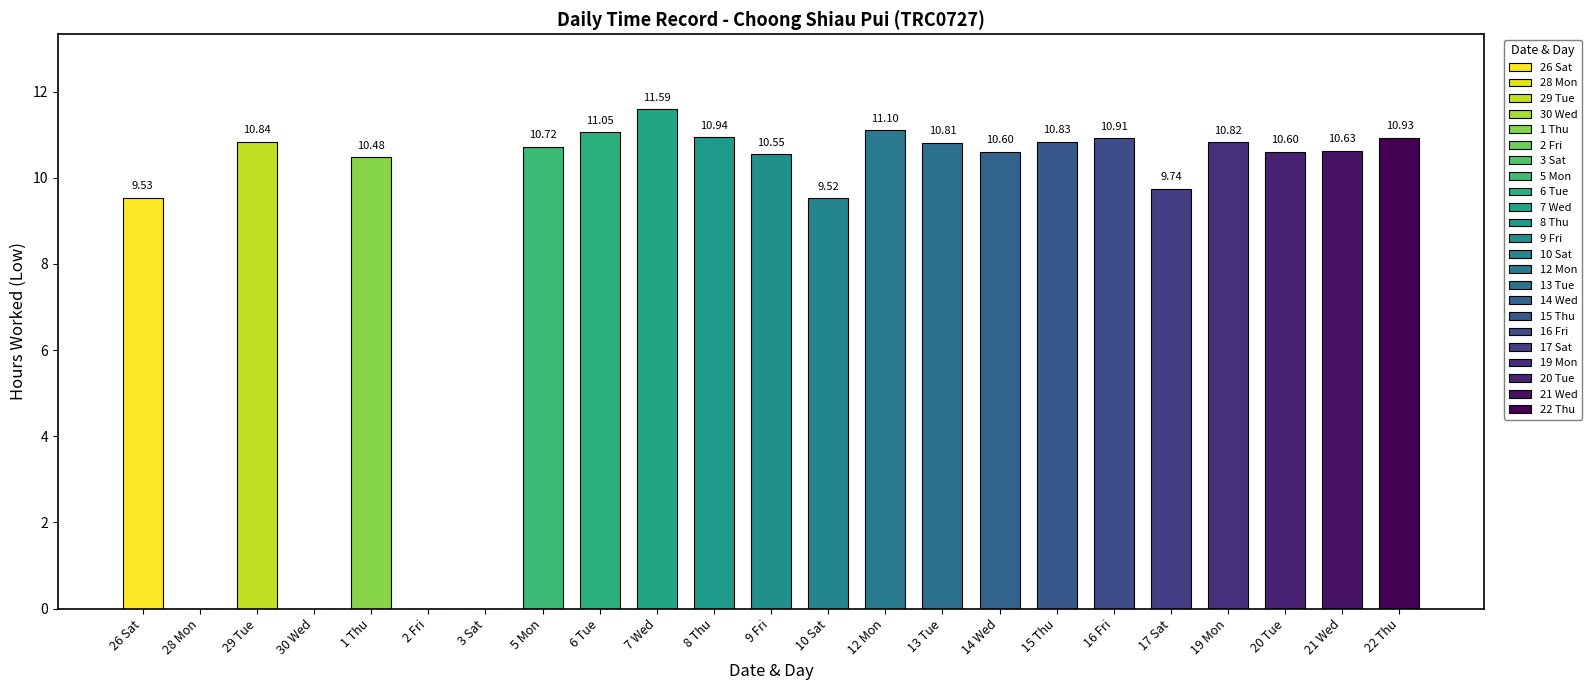

What is the sum of the values at 8 Thu and 16 Fri?

21.9